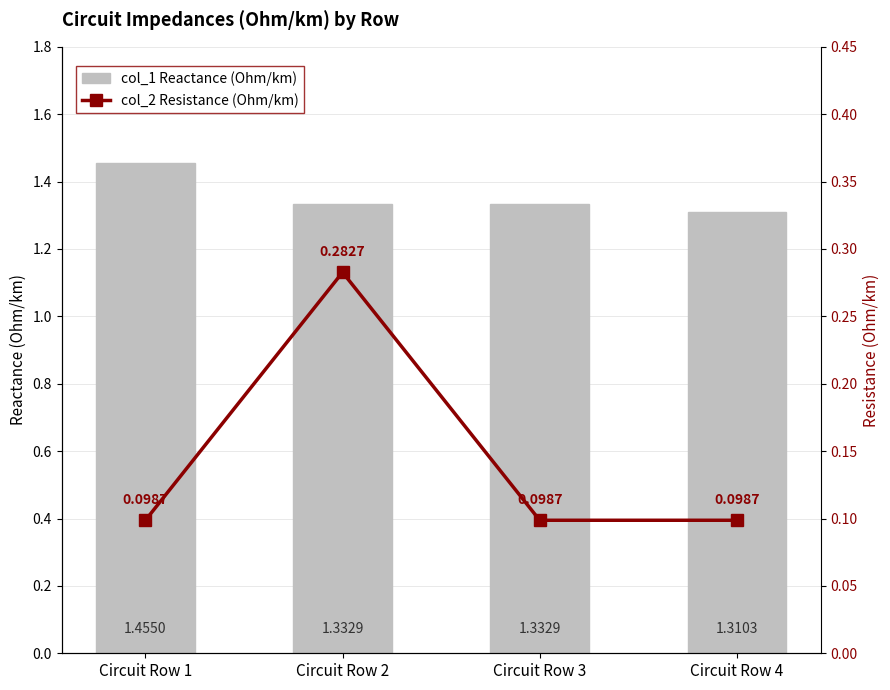

What is the lowest value of the col_2 Resistance (Ohm/km) series?

0.1